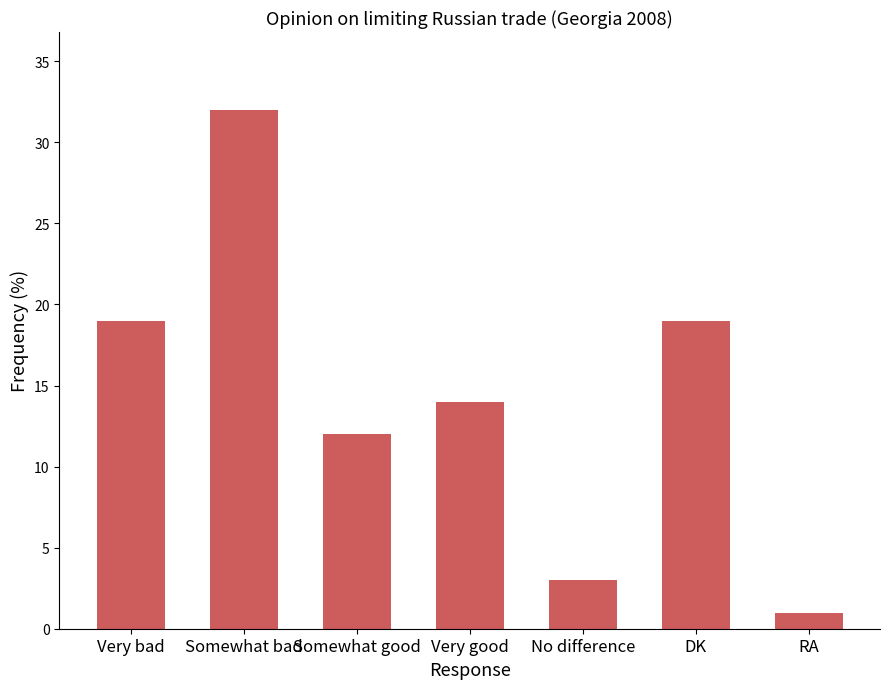

The chart shows a value of 5 at Somewhat good. True or false?

False